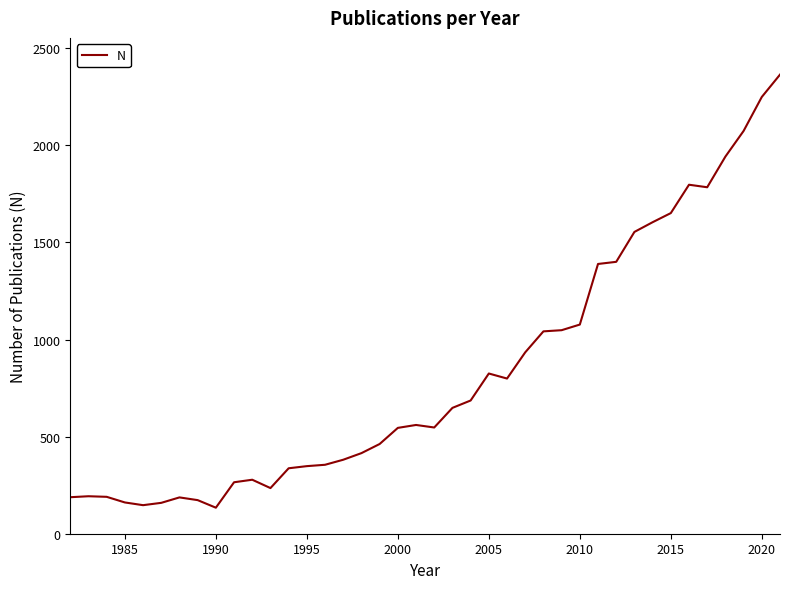

How many lines are shown in the chart?

1